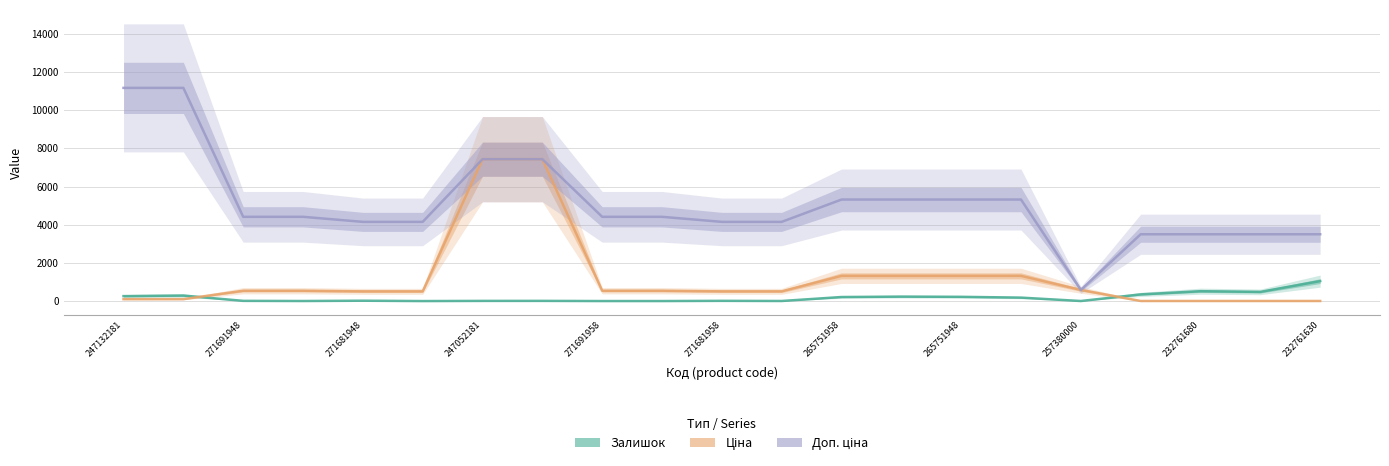

The Залишок series shows 108.4 at 265751948. True or false?

False